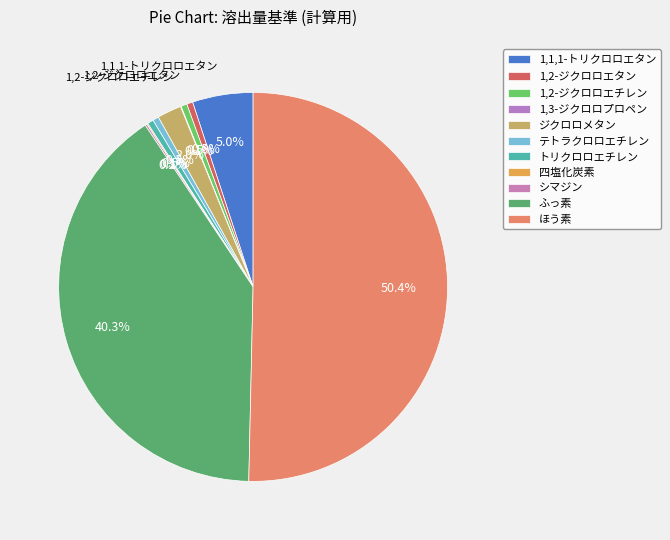

To the nearest percent, what is the average slice percentage?

9%